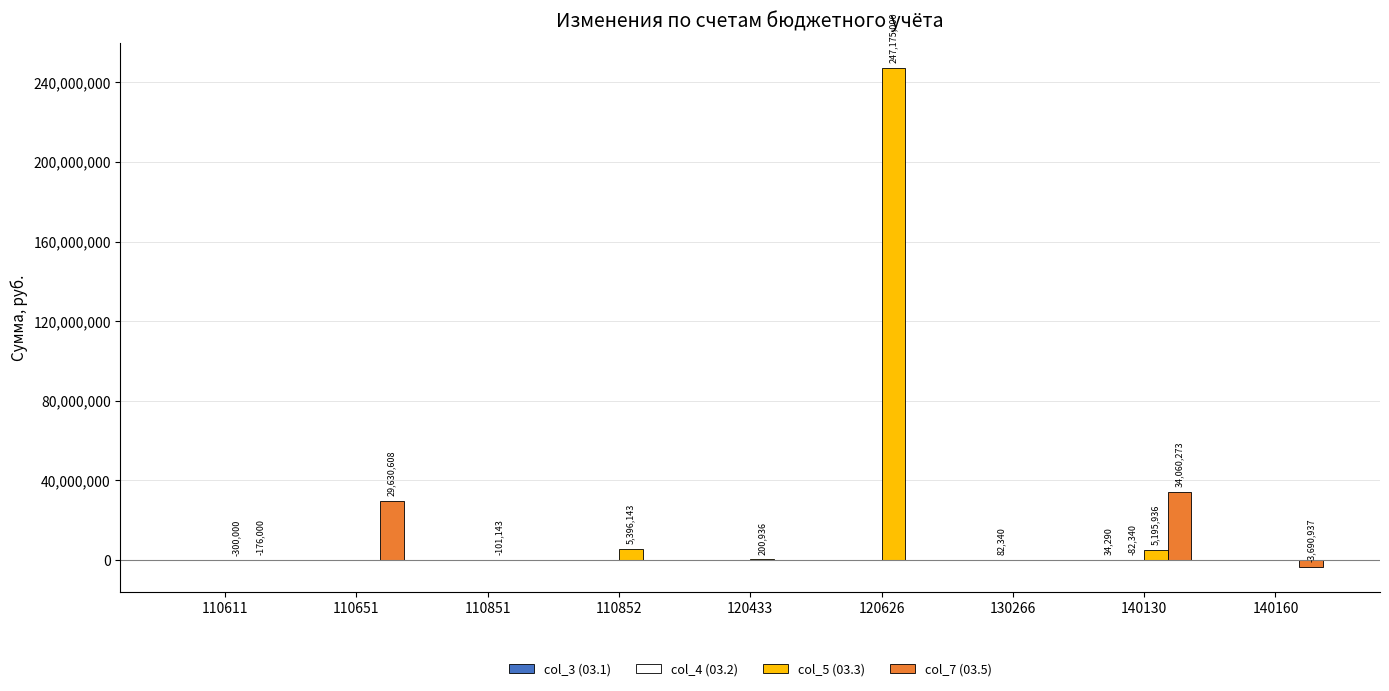

At which category is the sum across all series the highest?

120626